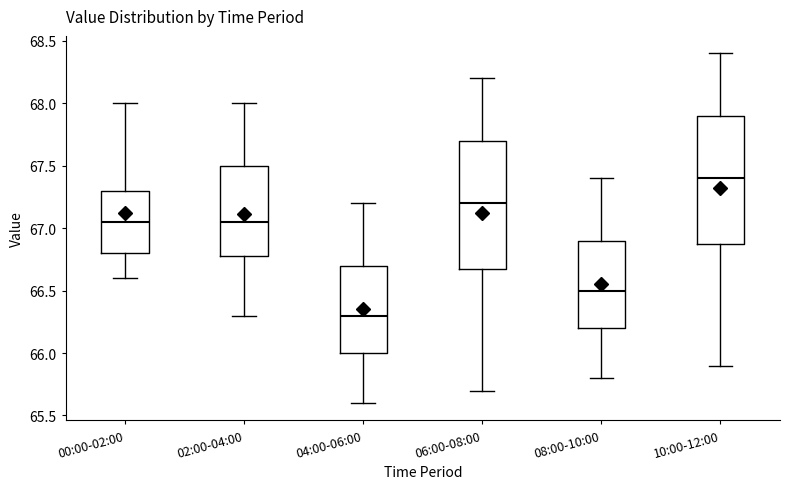

Reading left to right, read every box against the y-axis: the position of its median line, the range the box covers, and the ends of its whiskers. The values are not printed on the chart, so give them approximately, as read against the axis.

00:00-02:00: median 67.05, box 66.80 to 67.30, whiskers 66.60 to 68.00
02:00-04:00: median 67.05, box 66.80 to 67.50, whiskers 66.30 to 68.00
04:00-06:00: median 66.30, box 66.00 to 66.70, whiskers 65.60 to 67.20
06:00-08:00: median 67.20, box 66.70 to 67.70, whiskers 65.70 to 68.20
08:00-10:00: median 66.50, box 66.20 to 66.90, whiskers 65.80 to 67.40
10:00-12:00: median 67.40, box 66.90 to 67.90, whiskers 65.90 to 68.40